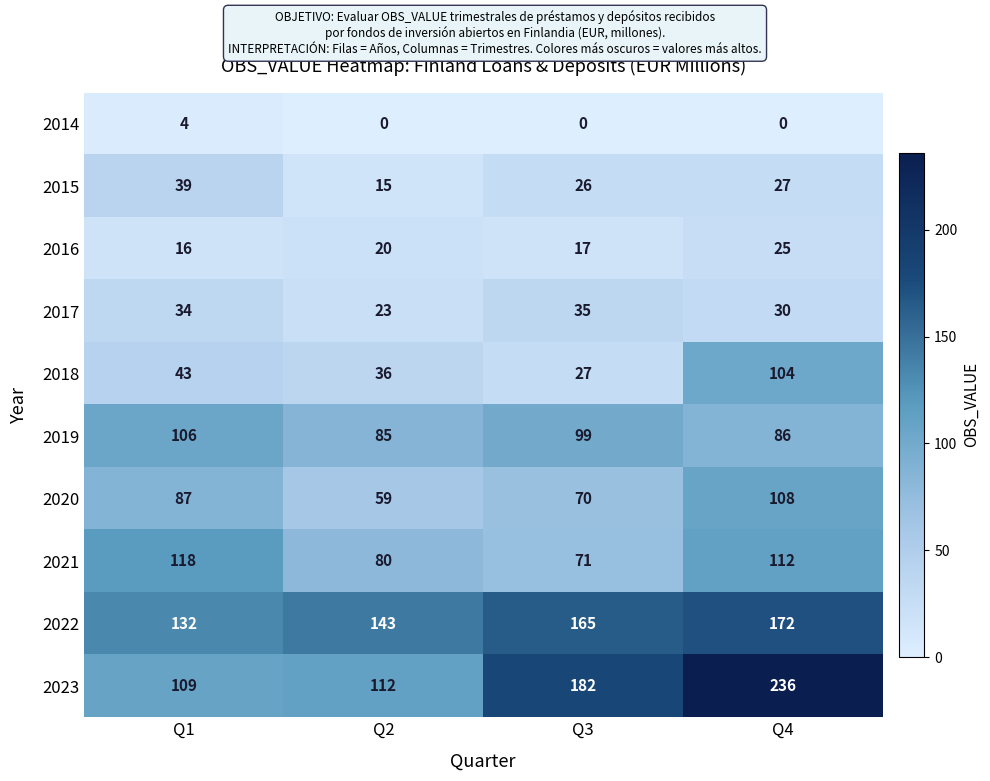

Which series has the largest range (max minus min)?

2023